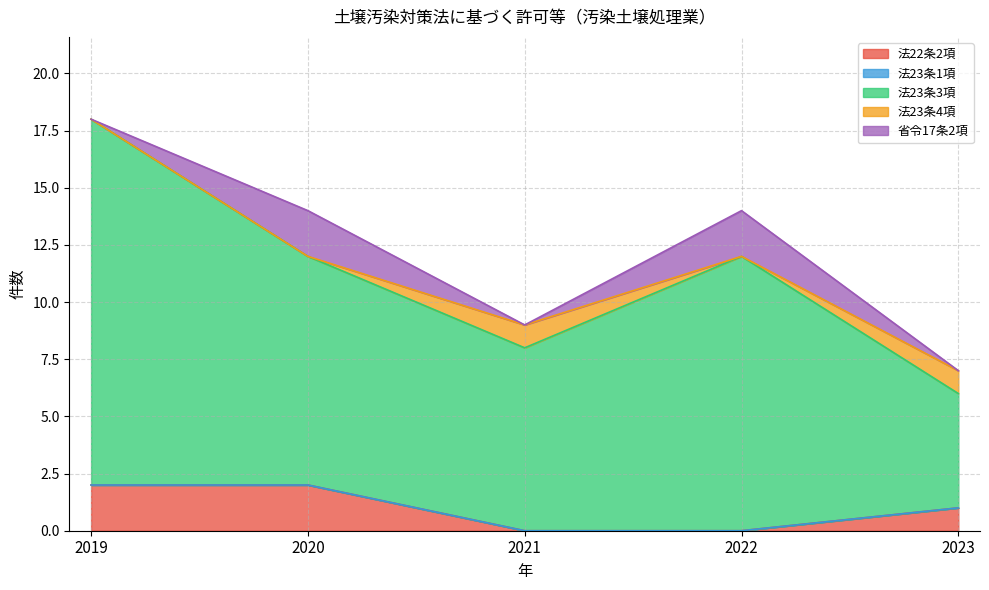

True or false: 法23条1項 and 法22条2項 intersect in this chart.

False